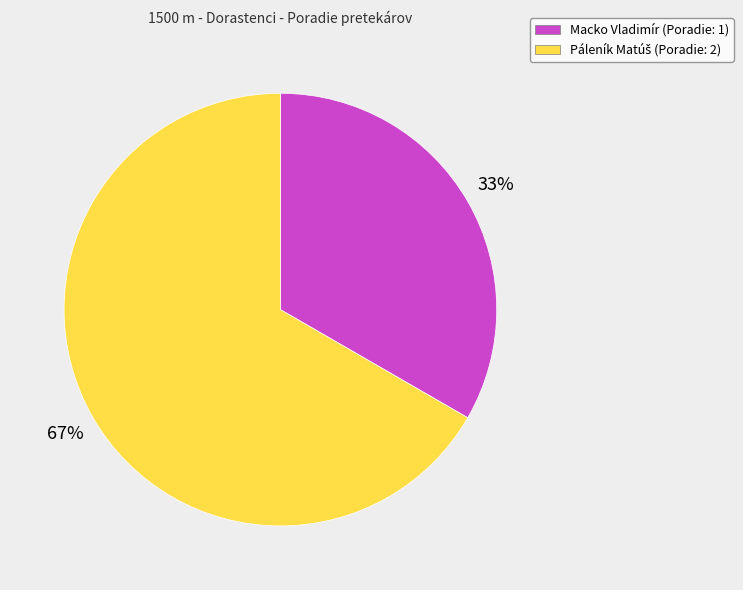

Does Macko Vladimír represent more than half of the total?

No